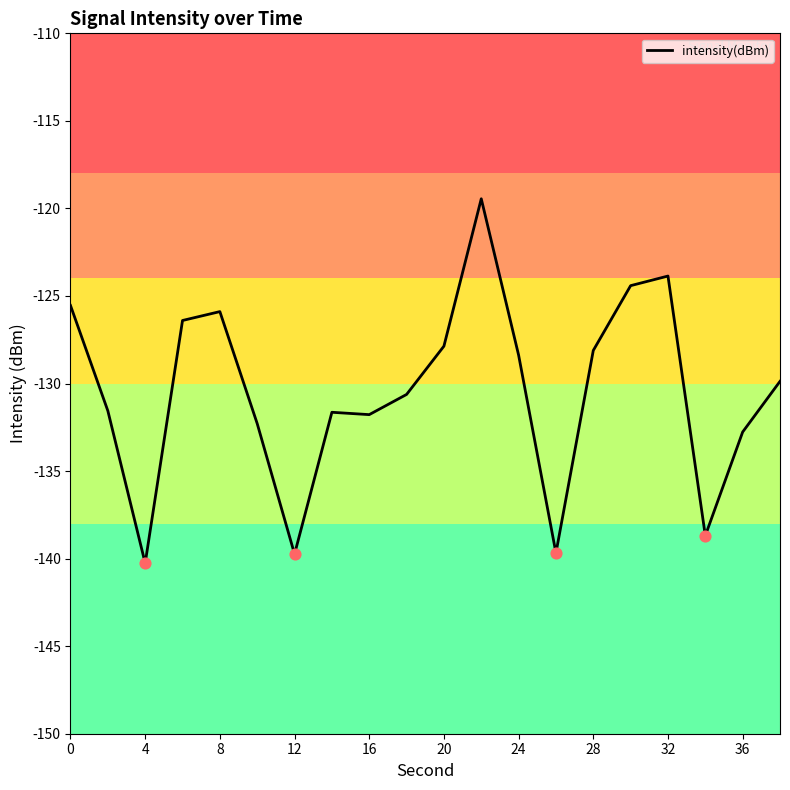

Is it true that intensity(dBm) equals -38.4 at 24?

False